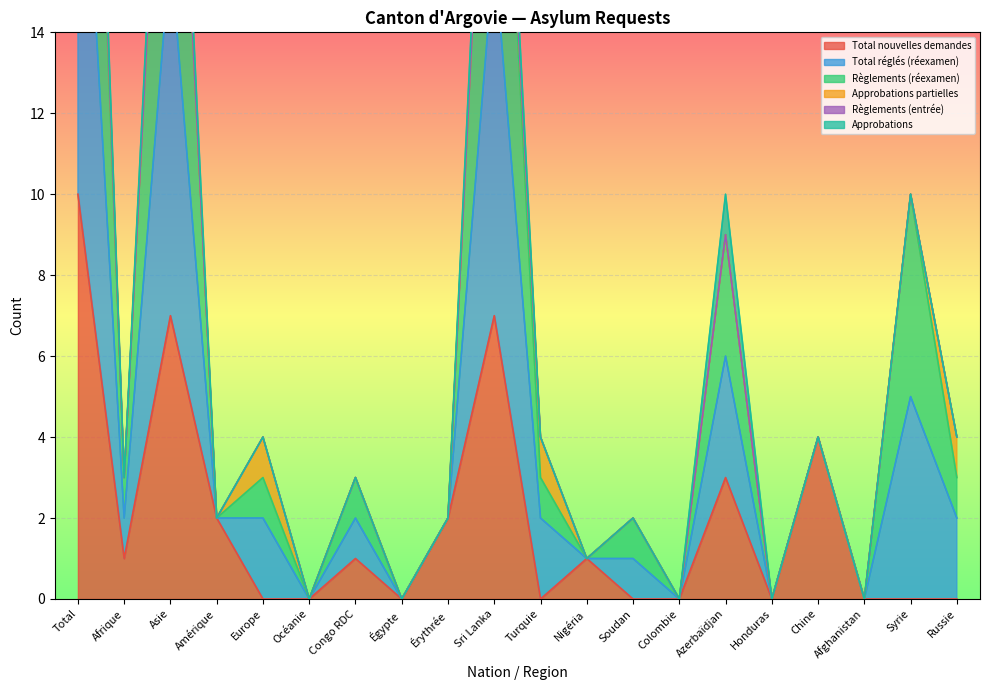

The value of Total nouvelles demandes at Sri Lanka is 11. True or false?

False